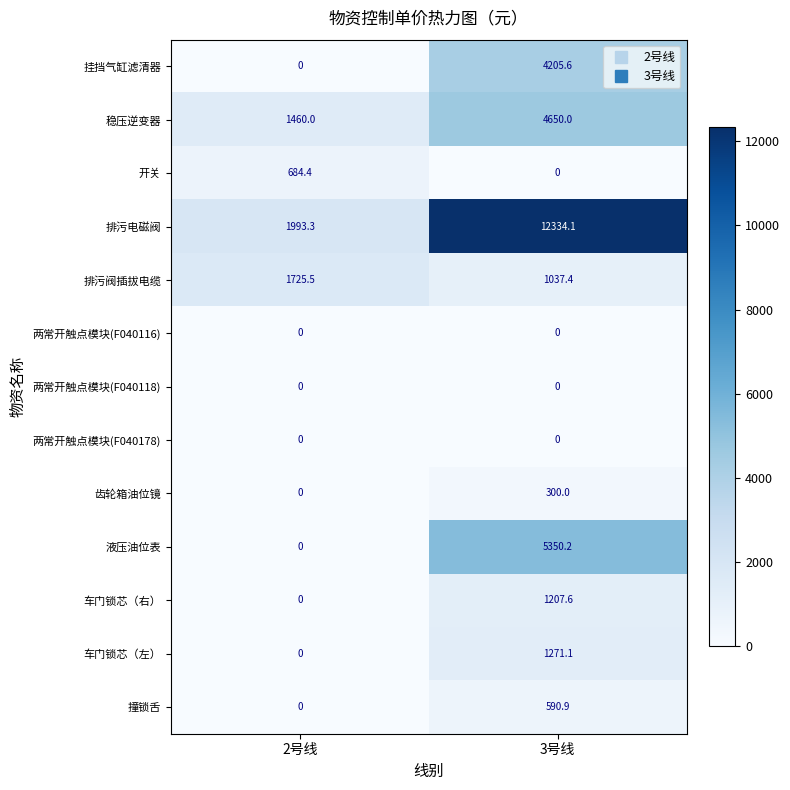

Is the value of 车门锁芯（右） at 3号线 greater than the value of 两常开触点模块(F040178) at 2号线?

Yes